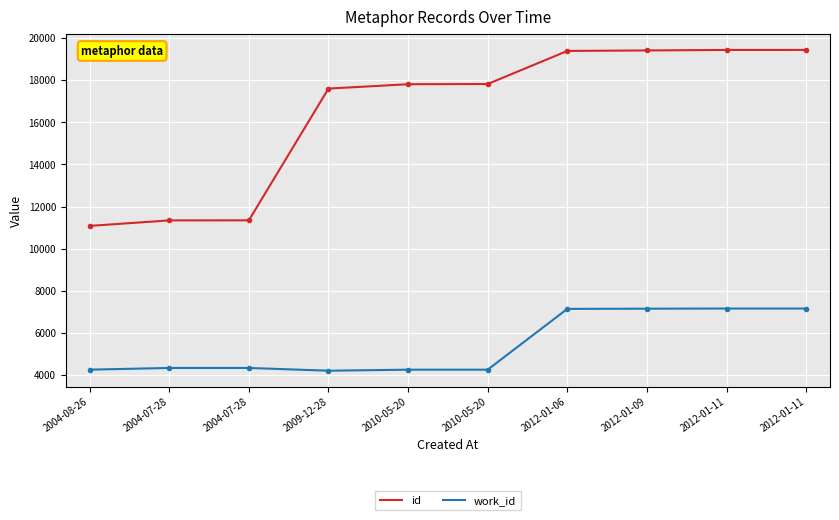

Does the chart display data point markers on the line(s)?

No